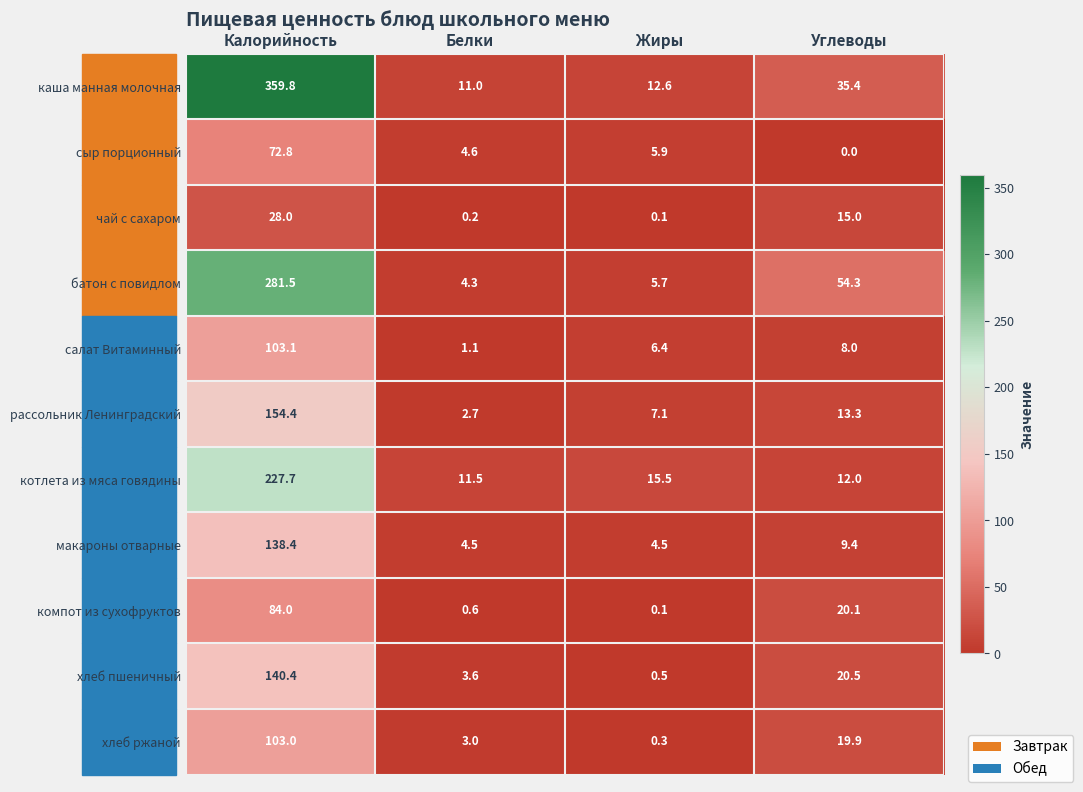

What is the average value of the макароны отварные series?

39.2